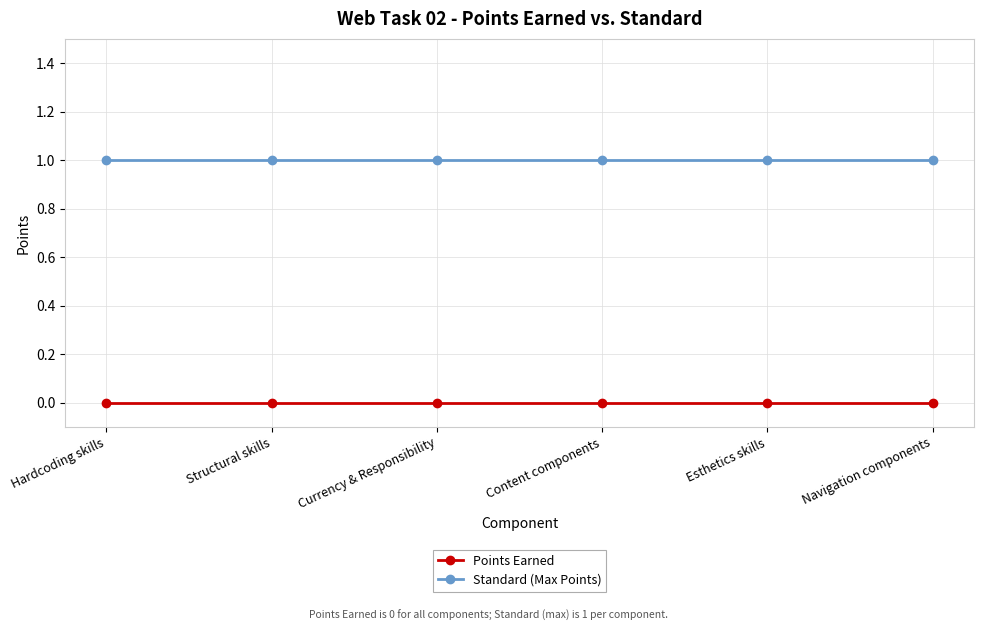

True or false: Points Earned has more than 2 points higher than both neighbors.

False